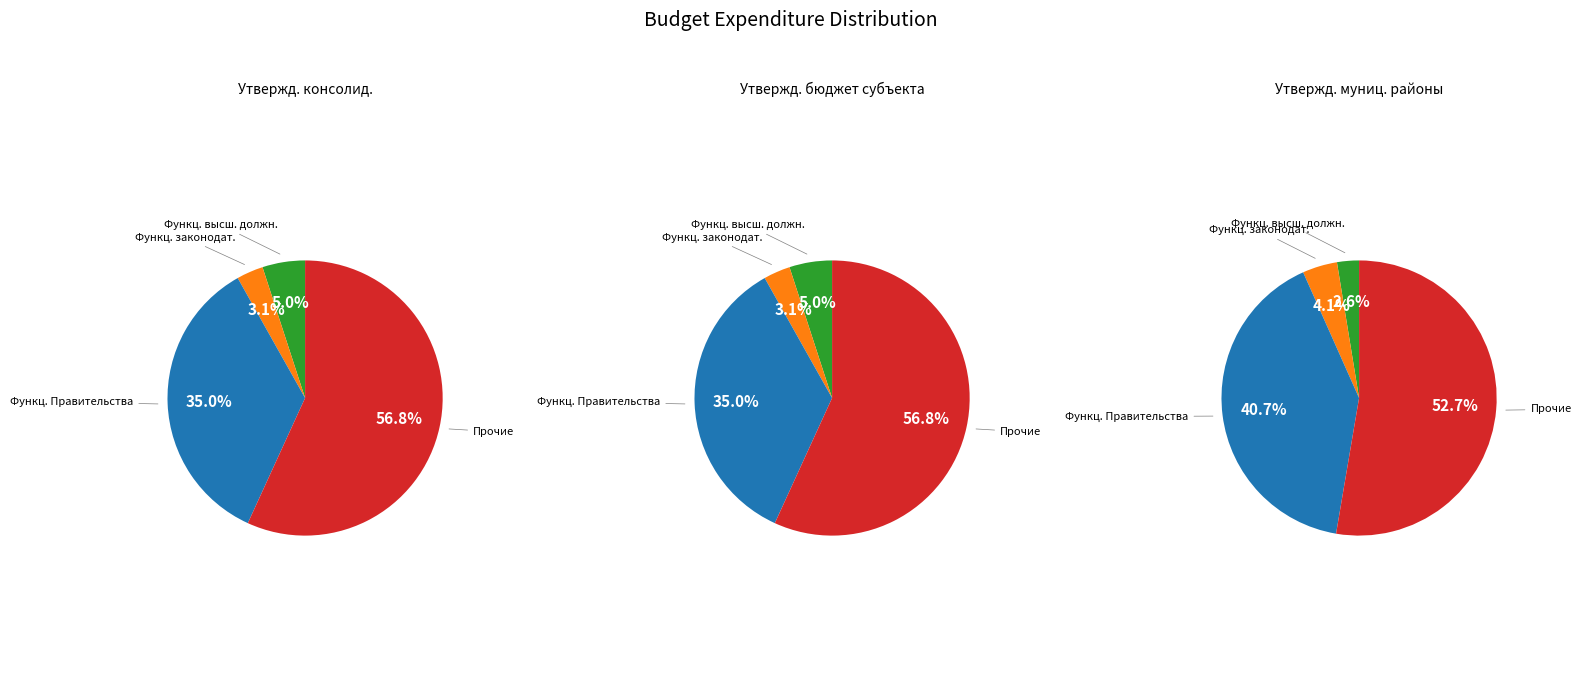

How many slices are in this pie chart?

4